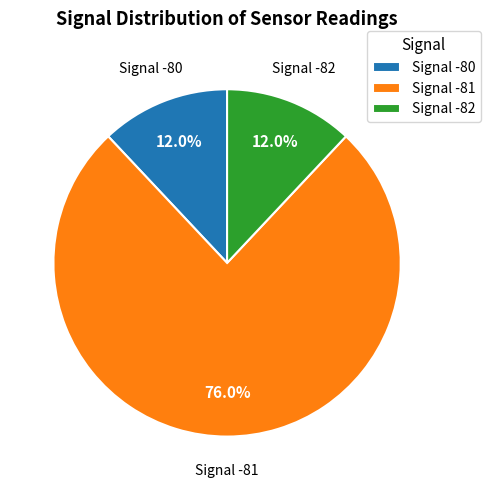

Is there any slice that represents more than half of the pie?

Yes